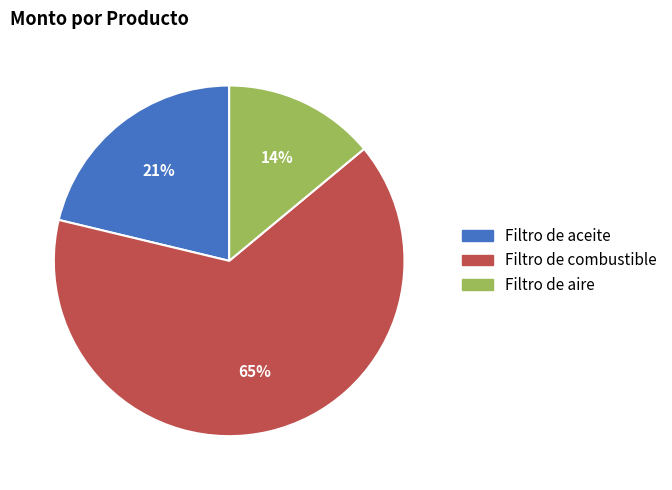

Does any single category account for the majority?

Yes